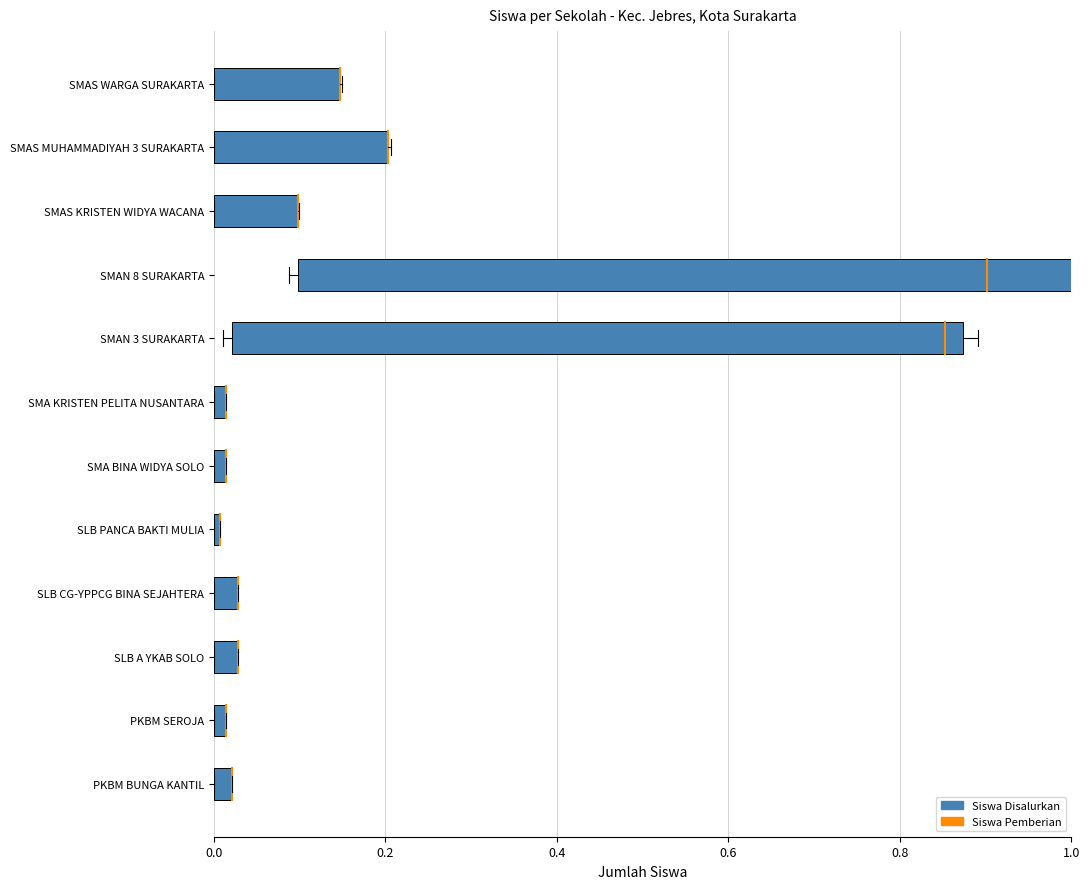

The value at 0.2 is 0.1. True or false?

False